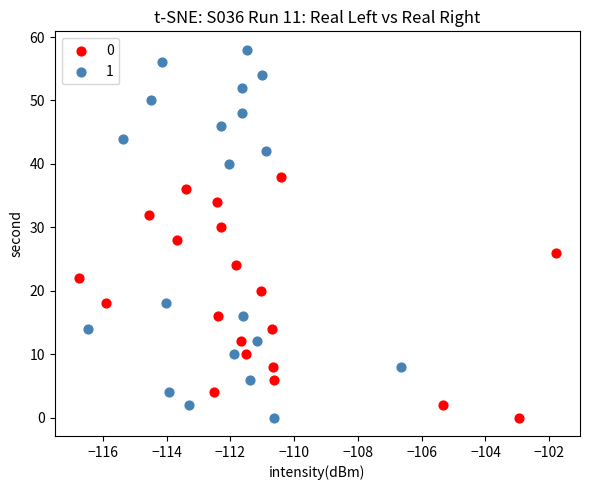

Which series has the largest Y range (max minus min)?

1